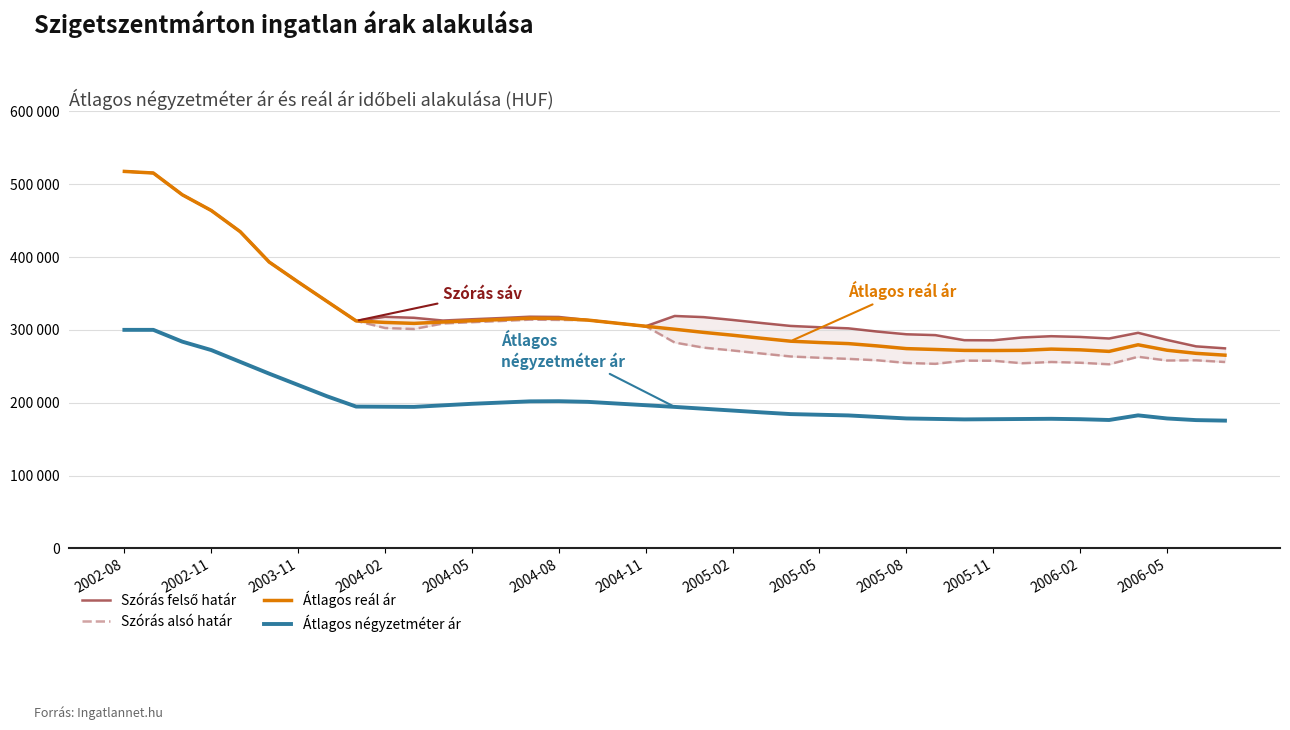

True or false: Szórás felső határ and Átlagos reál ár intersect in this chart.

False